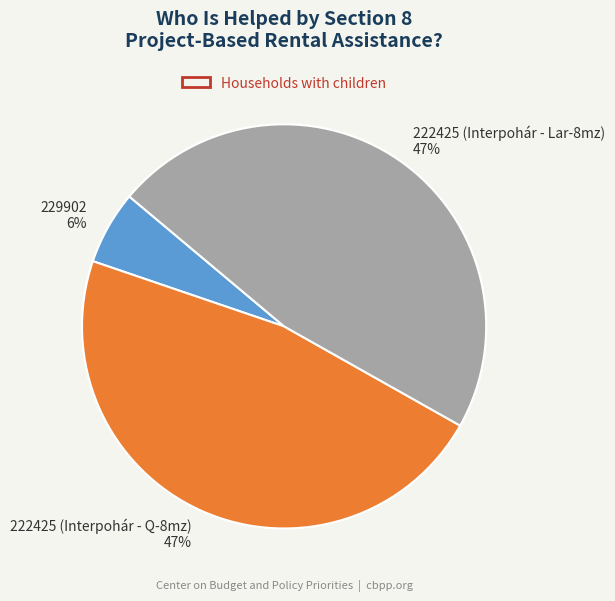

Is the sum of 229902 and 222425 (Interpohár - Q-8mz) greater than half?

Yes